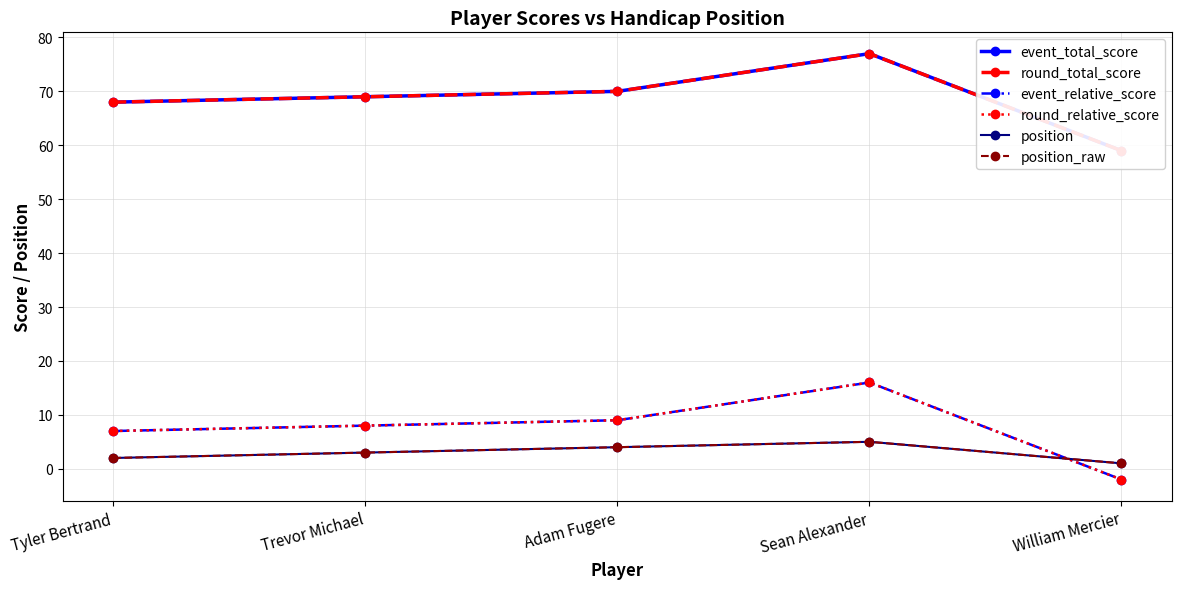

Which category has the highest value across all series?

Sean Alexander